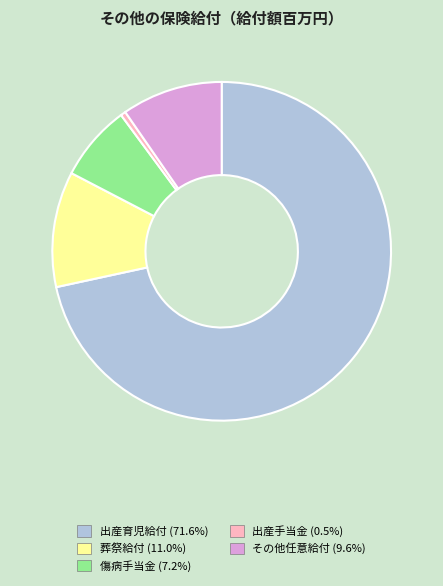

Combined, do 葬祭給付 and 傷病手当金 account for over 50%?

No